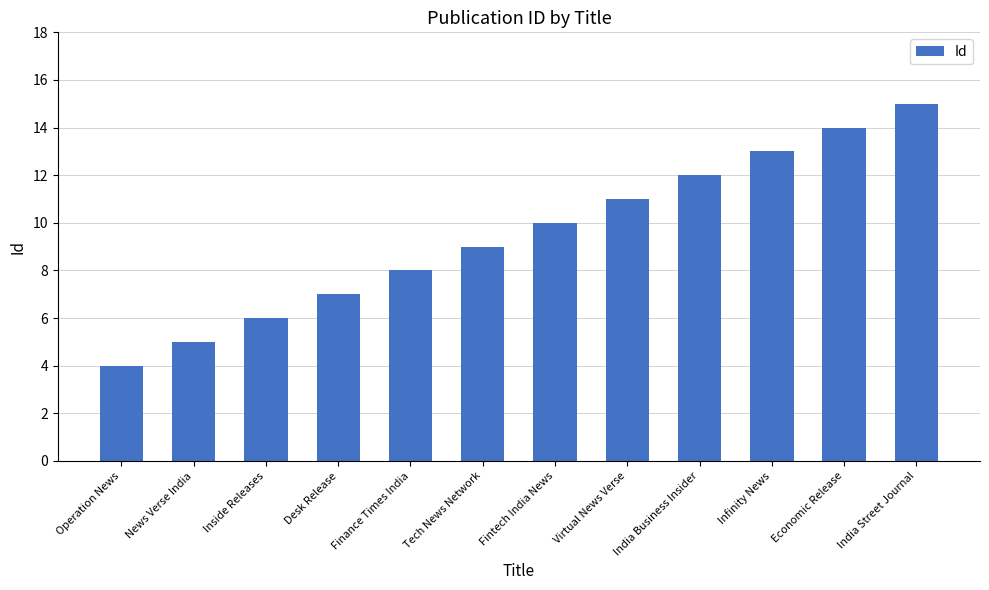

Reading left to right, transcribe all the data shown in this chart.

Operation News=4	News Verse India=5	Inside Releases=6	Desk Release=7	Finance Times India=8	Tech News Network=9	Fintech India News=10	Virtual News Verse=11	India Business Insider=12	Infinity News=13	Economic Release=14	India Street Journal=15